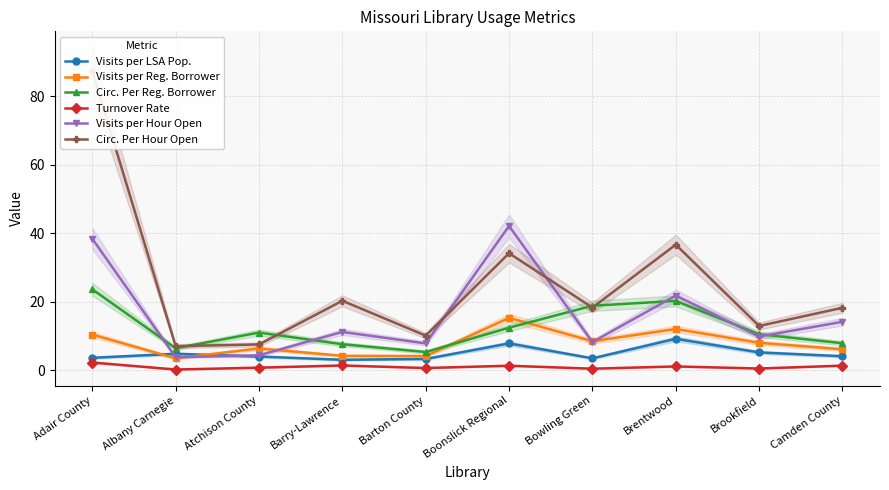

What is the difference between the Circ. Per Hour Open values at Adair County and Atchison County?

79.7